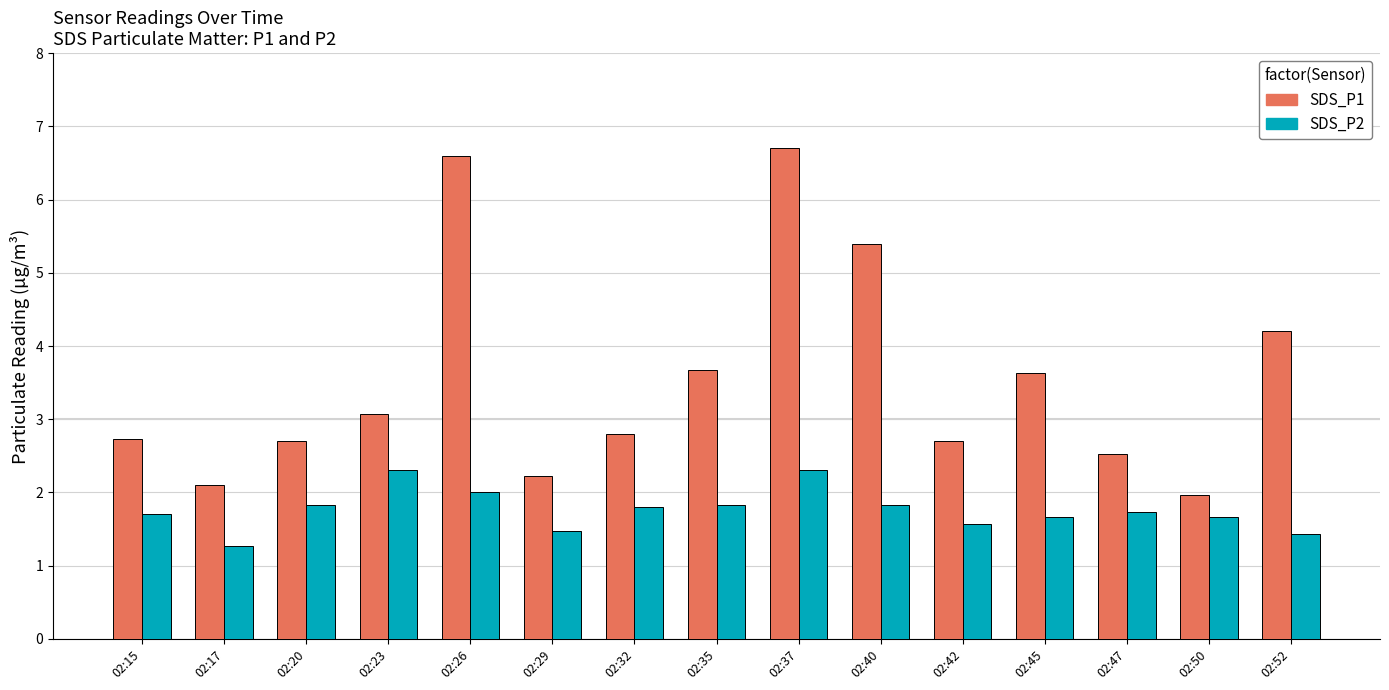

Which label corresponds to the largest value in the chart?

02:37